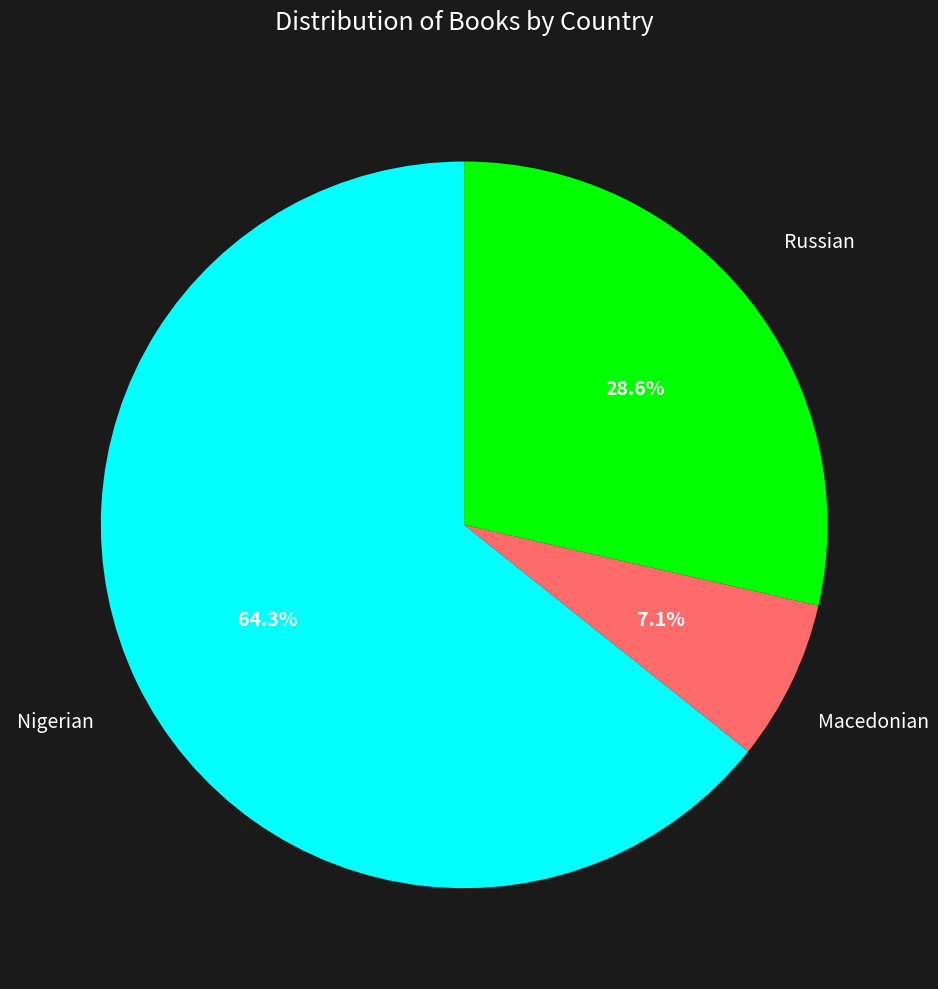

Is there a majority slice in this chart?

Yes